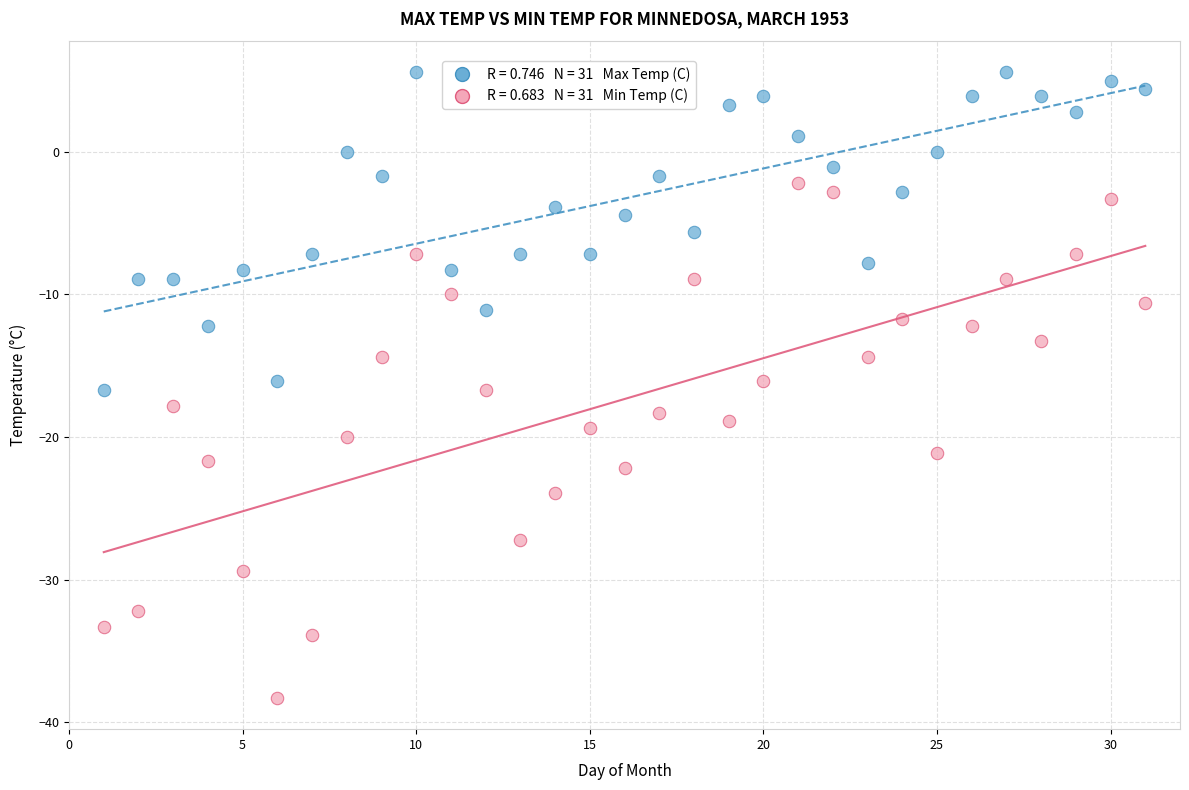

Across all data points, what is the range of Y values (max minus min)?

43.9